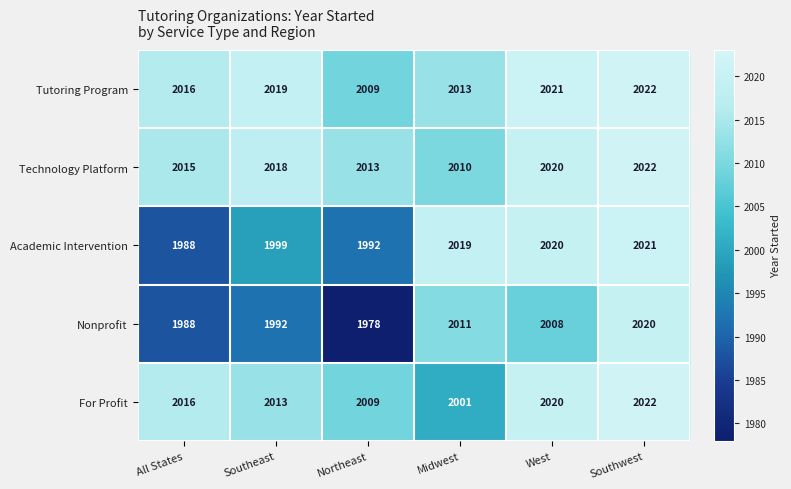

What is the spread (max minus min) of values at Northeast?

35